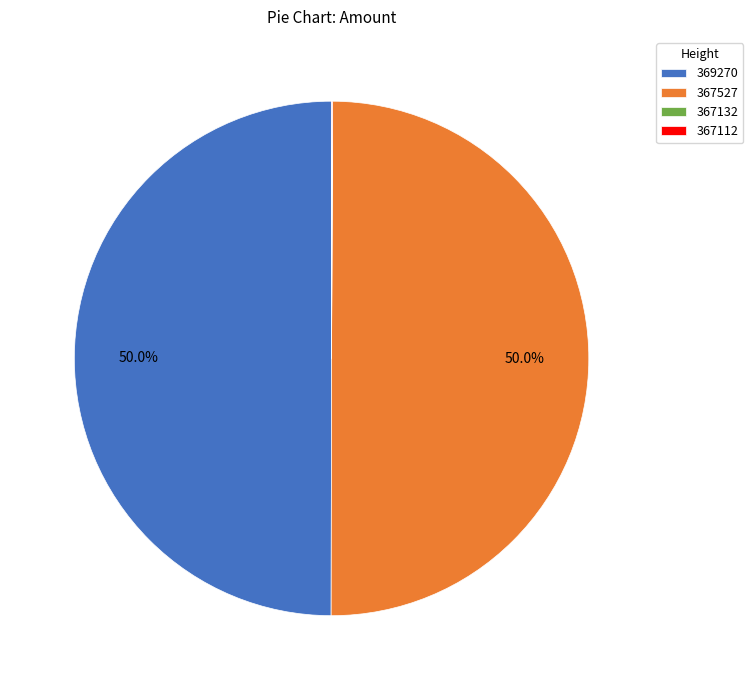

How many slices are in this pie chart?

4